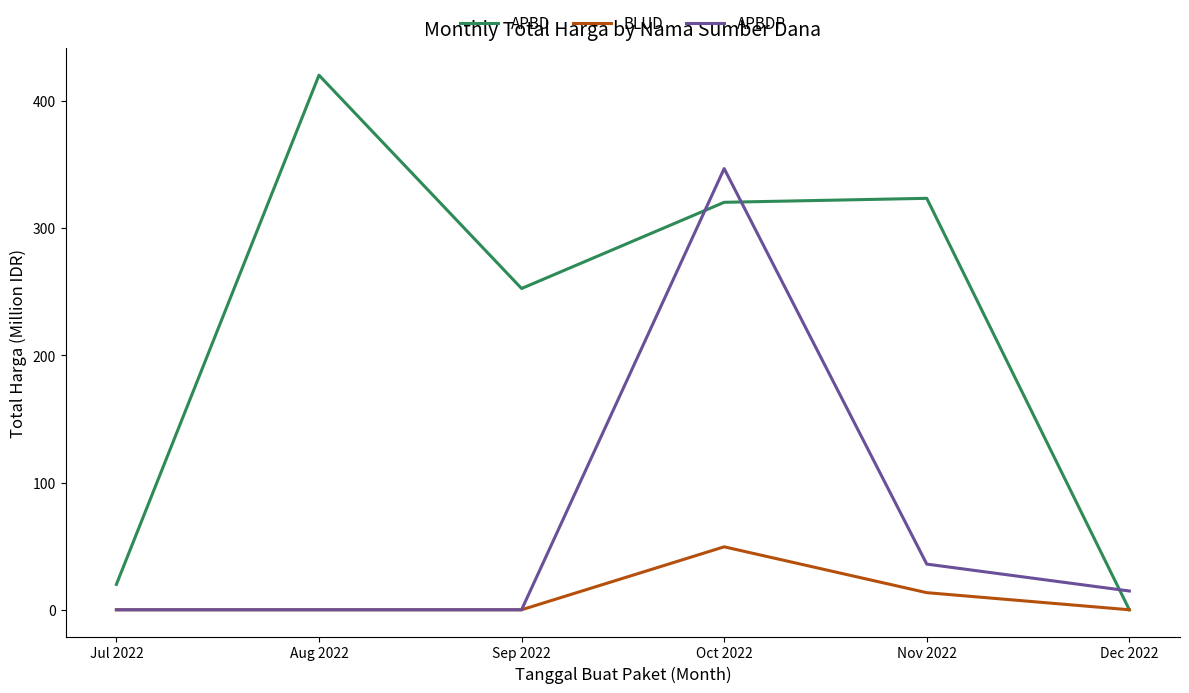

Which category has the highest value in the BLUD series?

Oct 2022